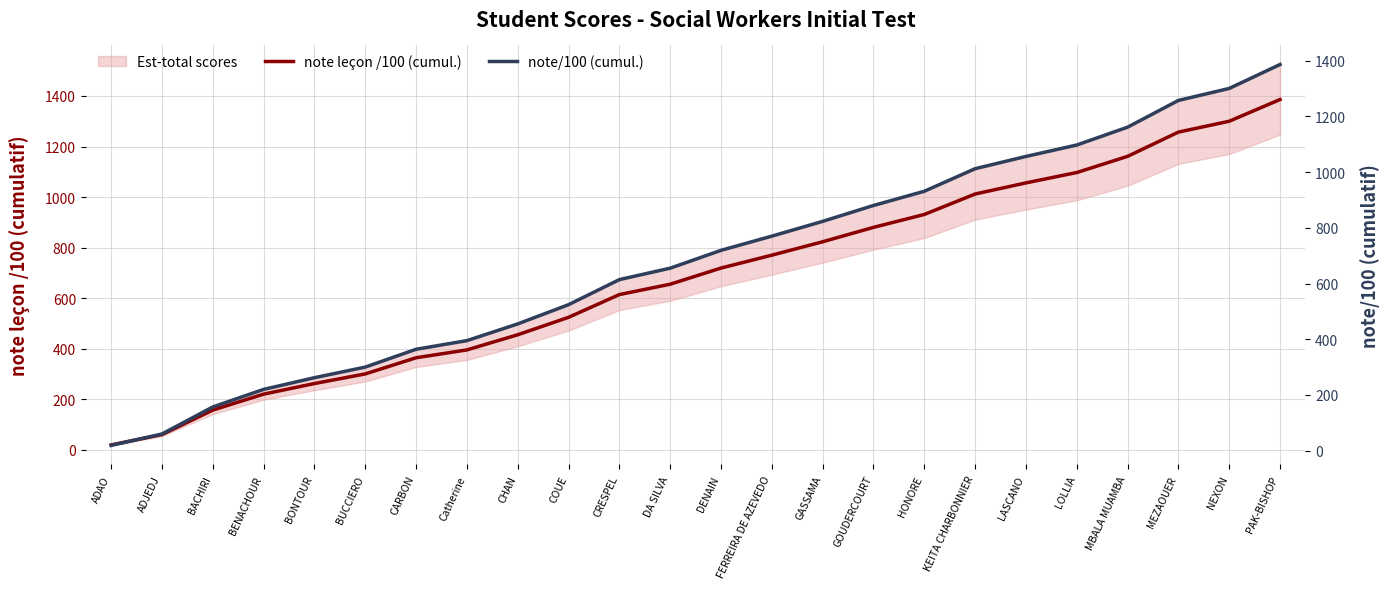

The value of note leçon /100 (cumul.) at CRESPEL is 1025. True or false?

False